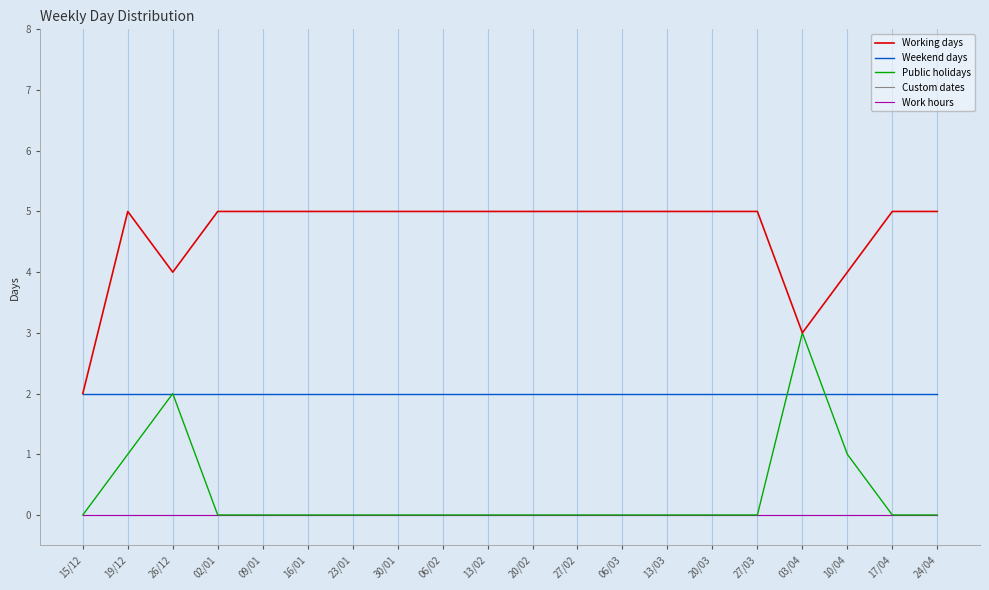

Is the value of Work hours at 19/12 greater than the value of Public holidays at 24/04?

No